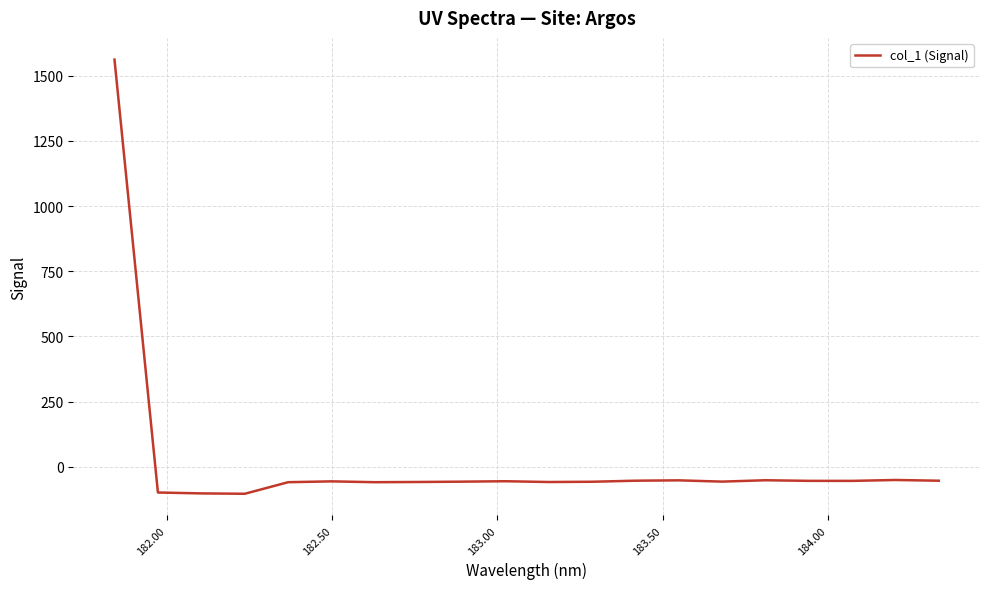

How many positive values are there?

1